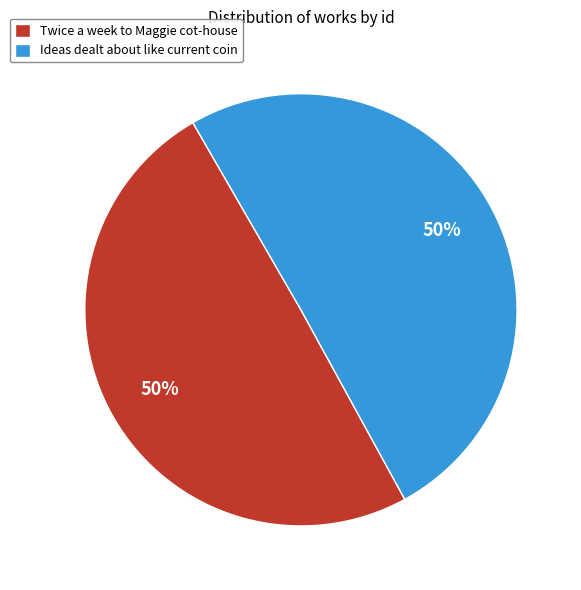

Do Ideas dealt about like current coin and Twice a week to Maggie cot-house together represent more than half of the pie?

Yes